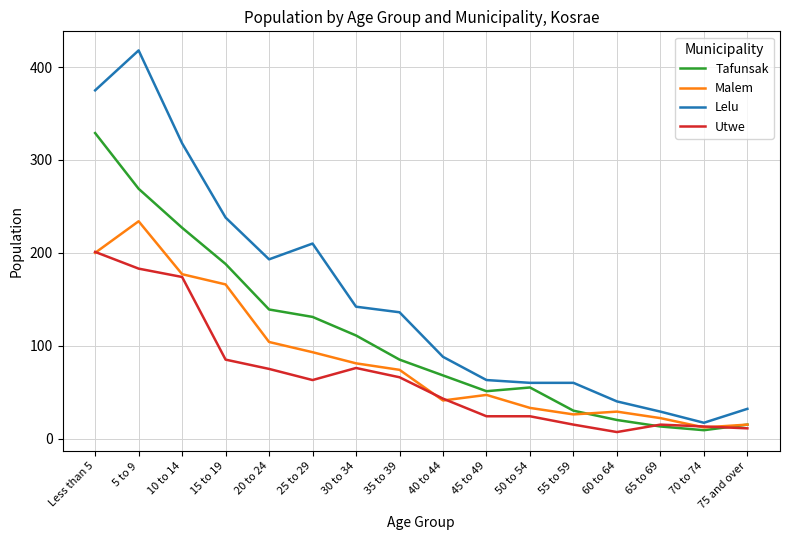

Is the value of Malem at 50 to 54 greater than the value of Lelu at 55 to 59?

No